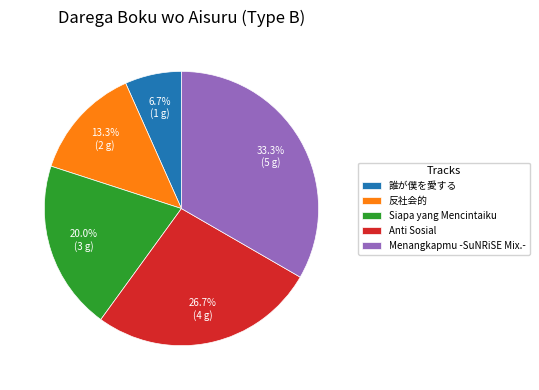

What percentage is NOT represented by Anti Sosial?

73.3%